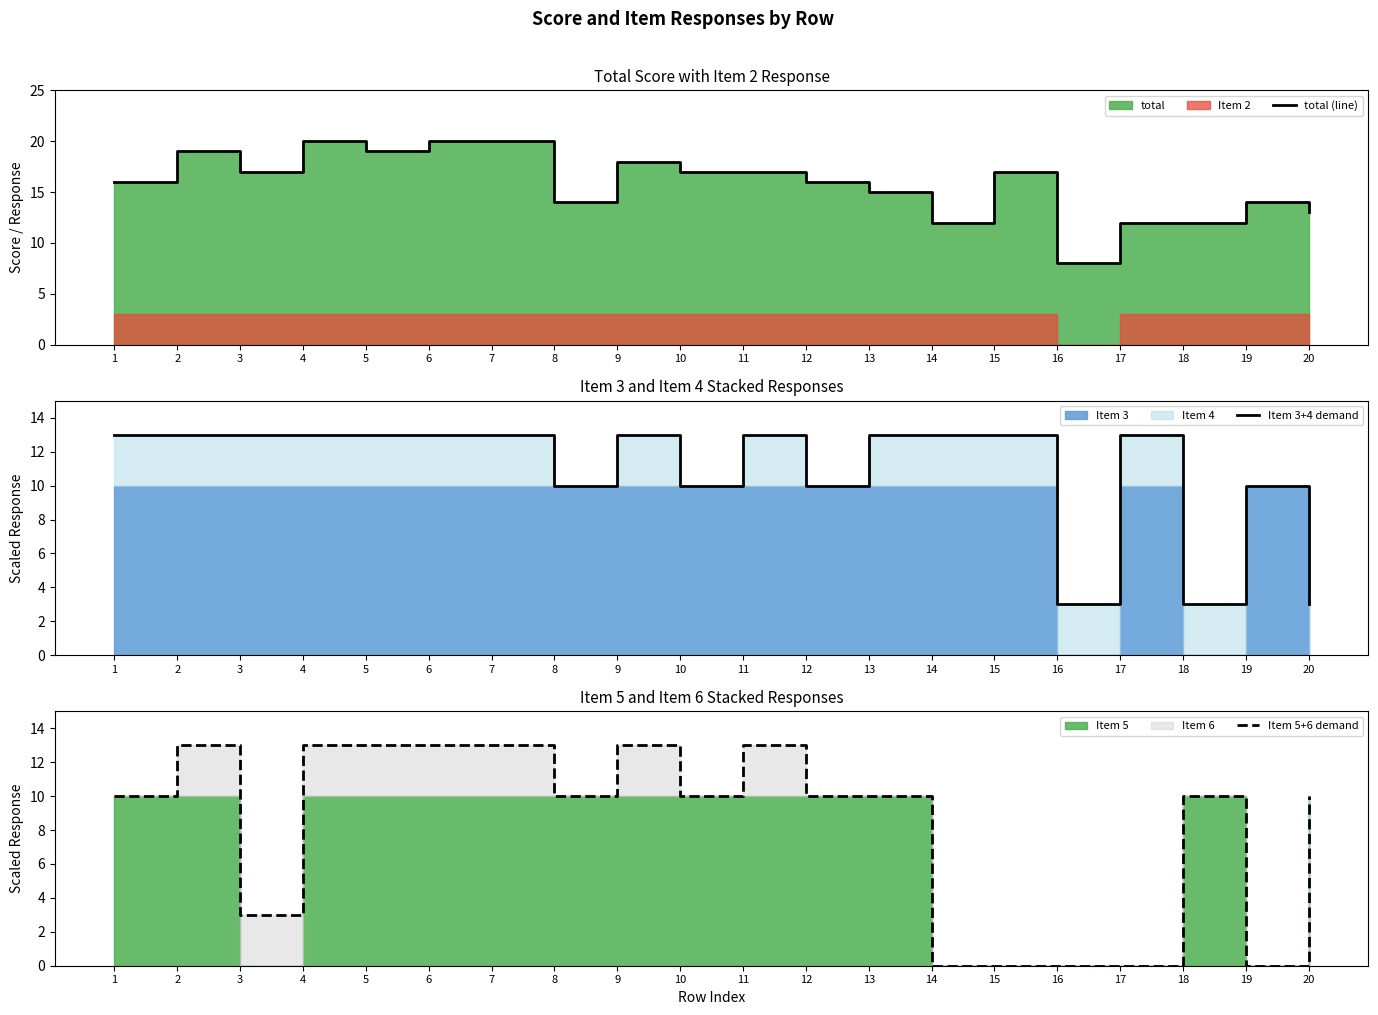

What is the value of the total (line) point at the 4th from the left?

20